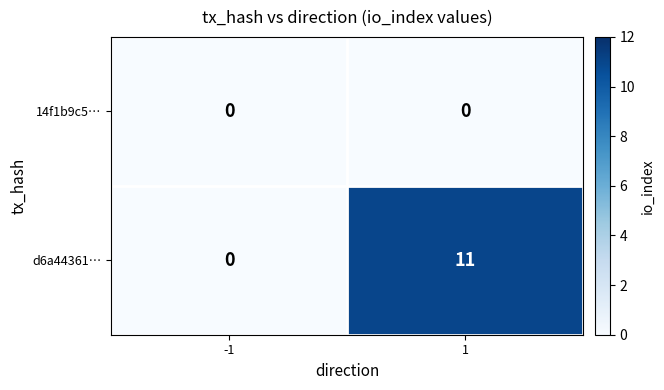

How many categories are shown in the chart?

2